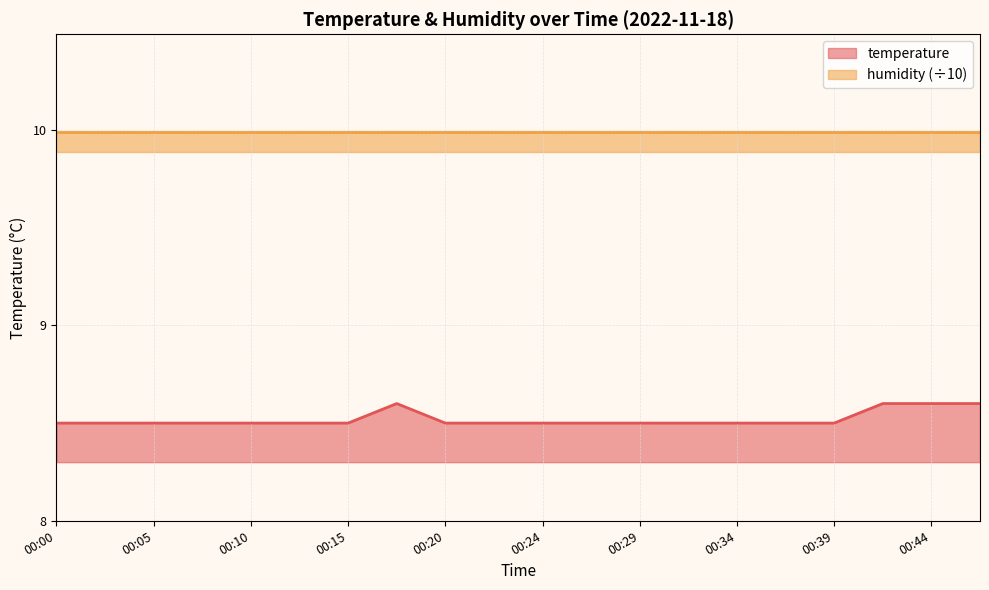

At which category does the chart reach its peak across all series?

00:17